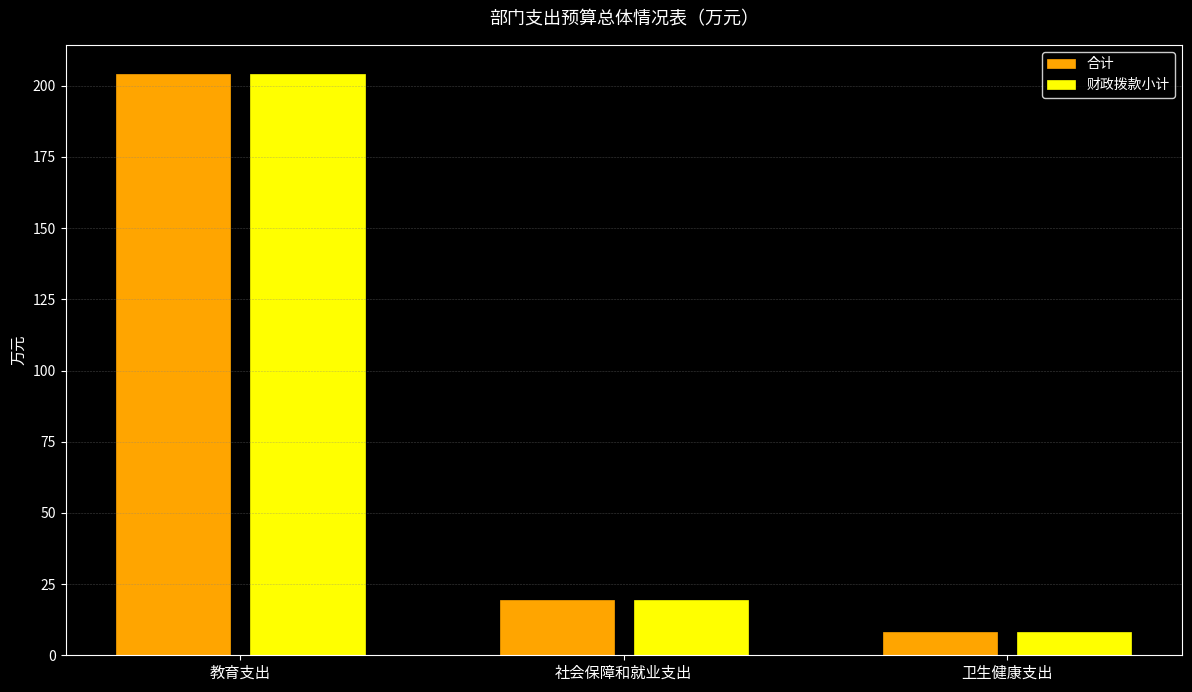

True or false: 财政拨款小计 has a value of 8.3 at 卫生健康支出.

True